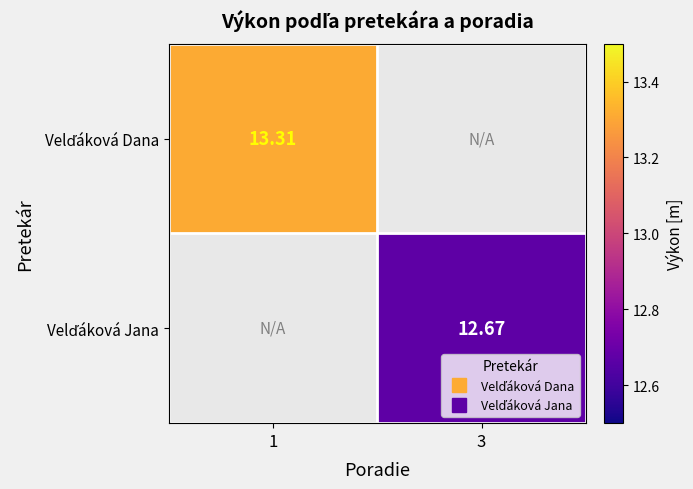

How many values in the Velďáková Jana series exceed 12?

1